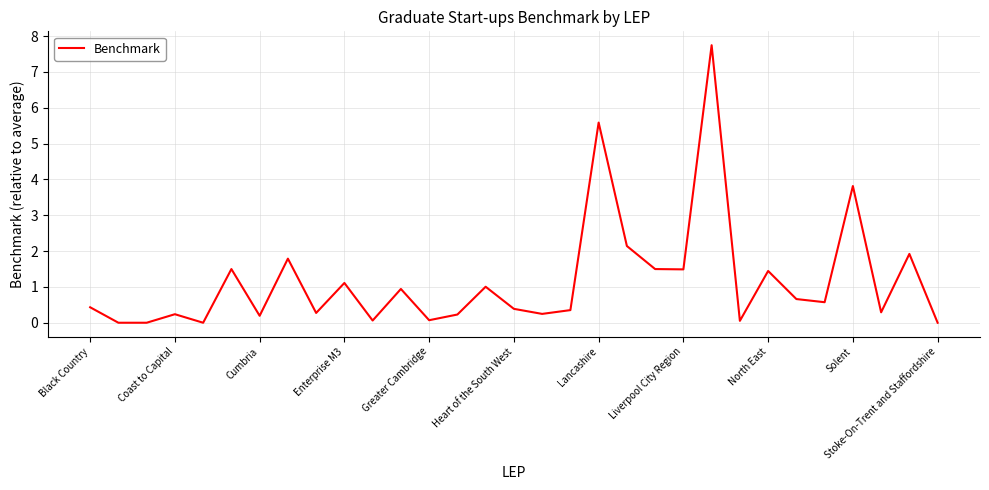

What is the maximum value shown in the chart?

7.7